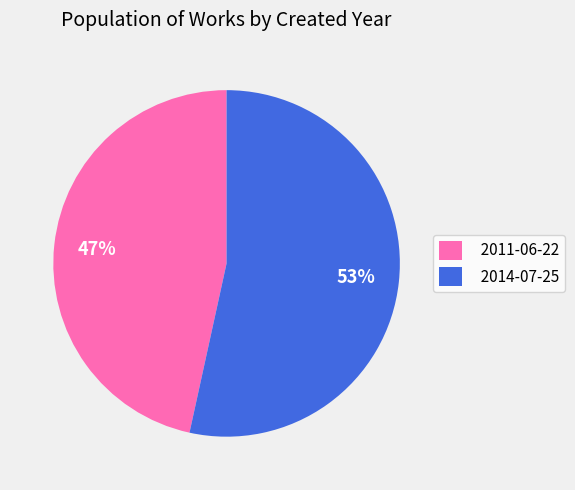

What percentage is the 2011-06-22 slice, to the nearest percent?

47%